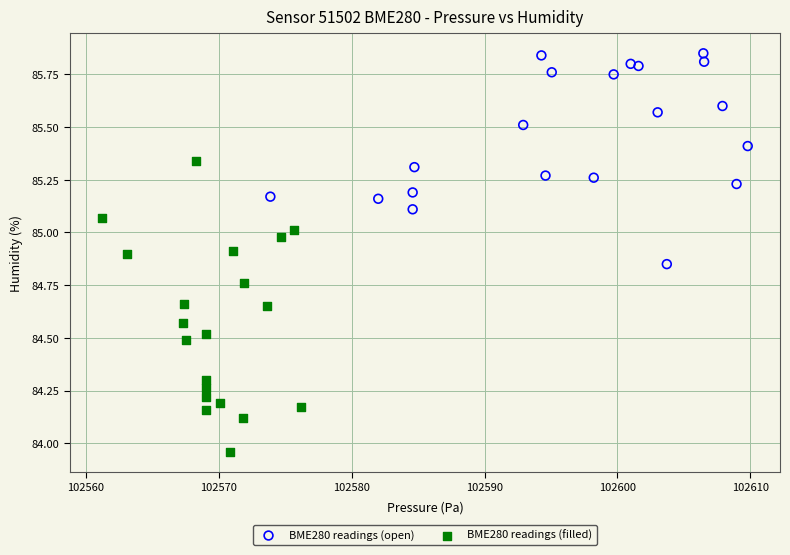

Which series reaches the minimum Y coordinate?

BME280 readings (filled)